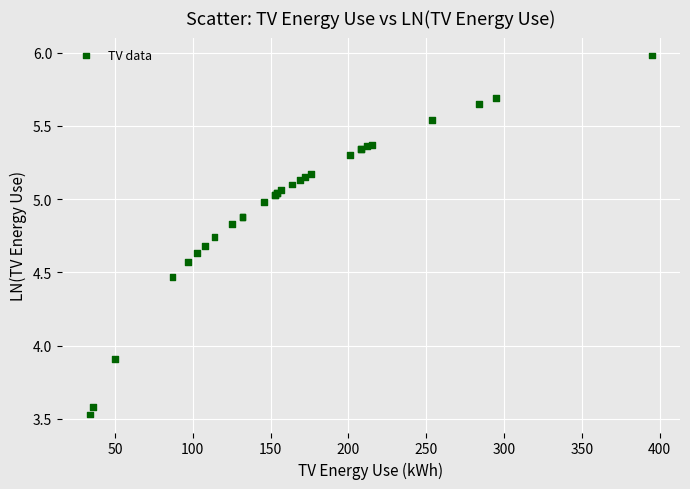

What Y value in the scatter plot is closest to 4?

3.9